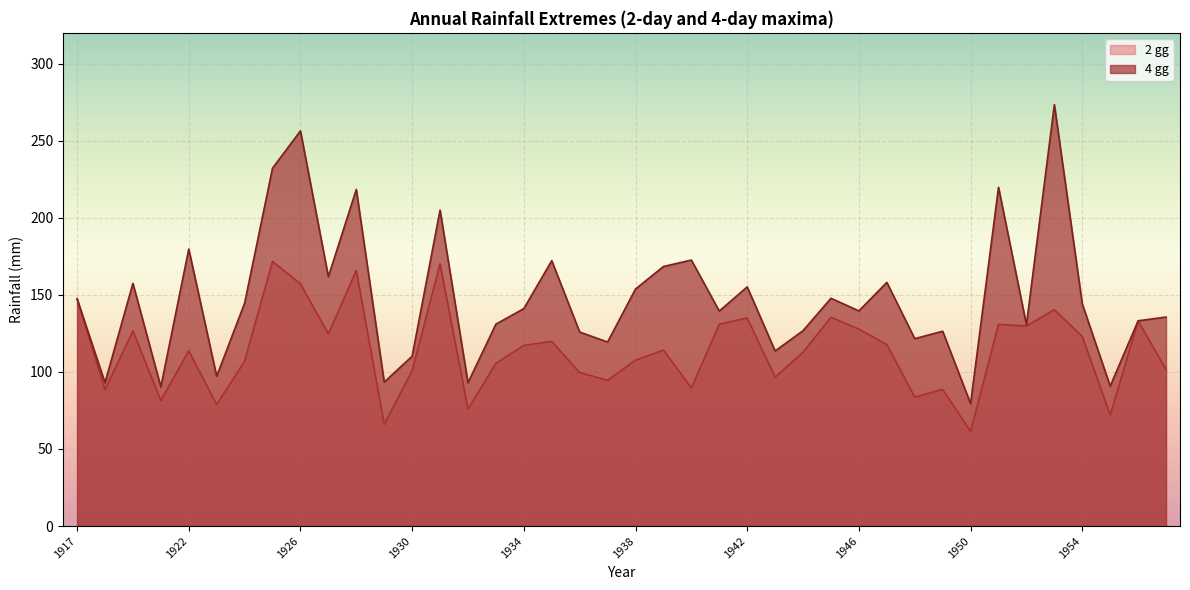

What is the average value of the 2 gg series?

113.6